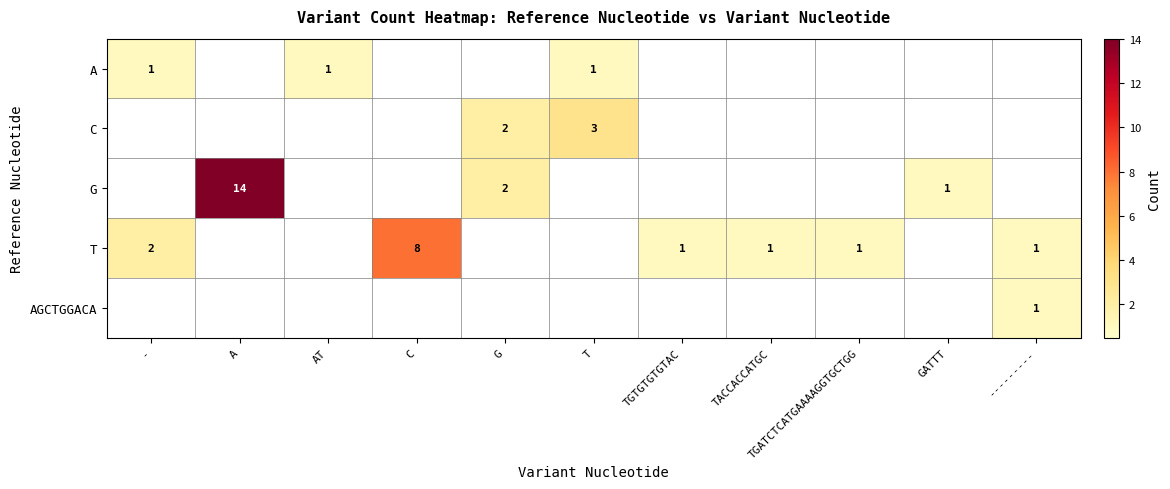

Is it true that A equals 1 at AT?

True